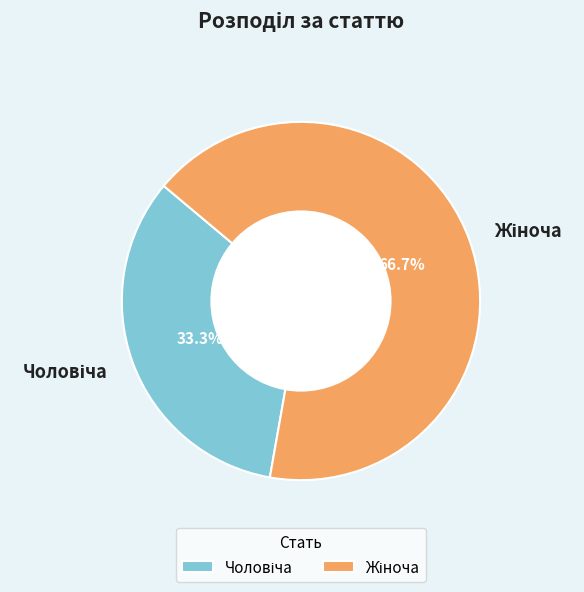

Does any single category account for the majority?

Yes